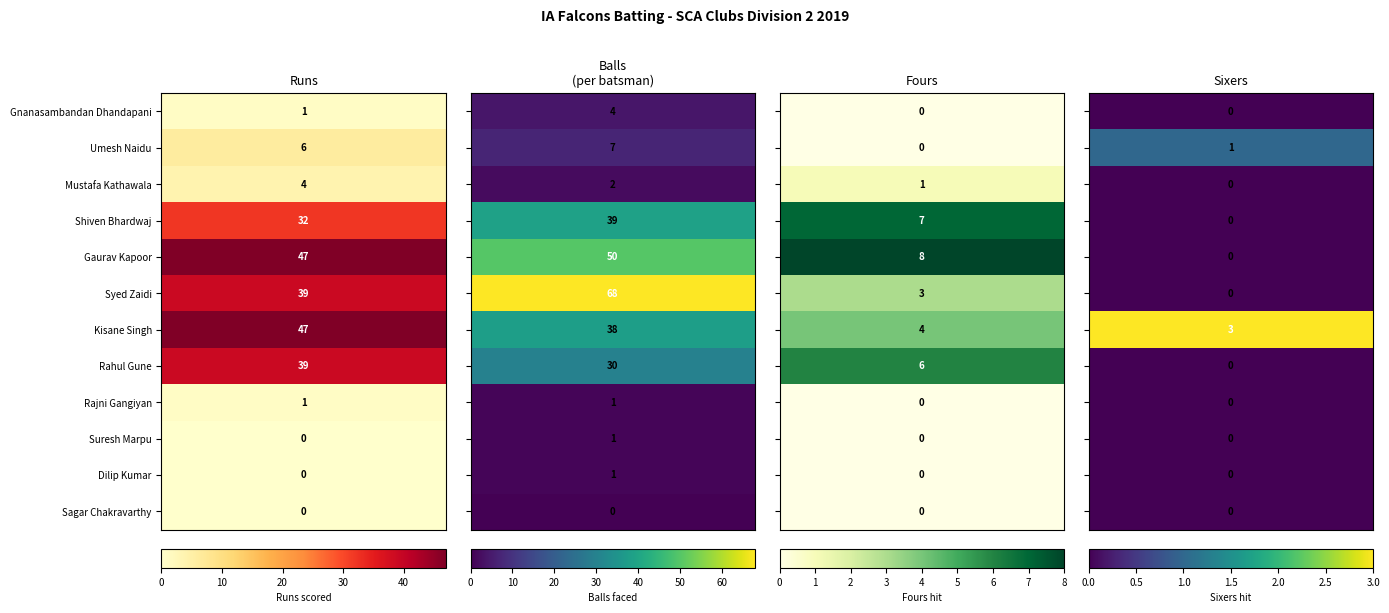

Which has a higher value, Runs or Sixers?

Runs